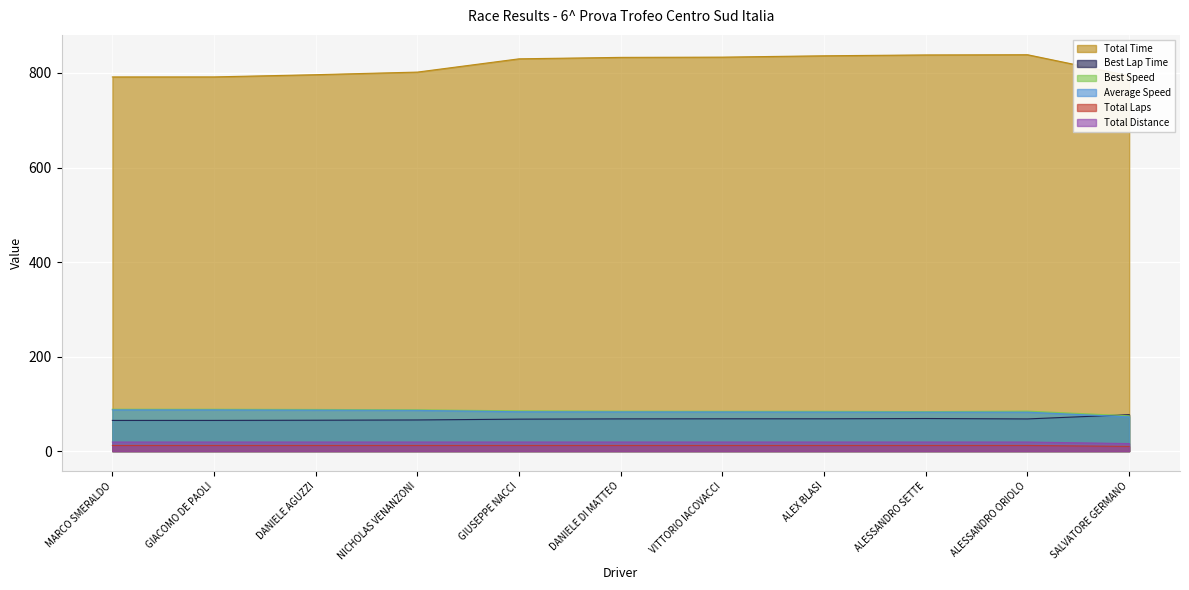

Does the chart display data point markers on the line(s)?

No